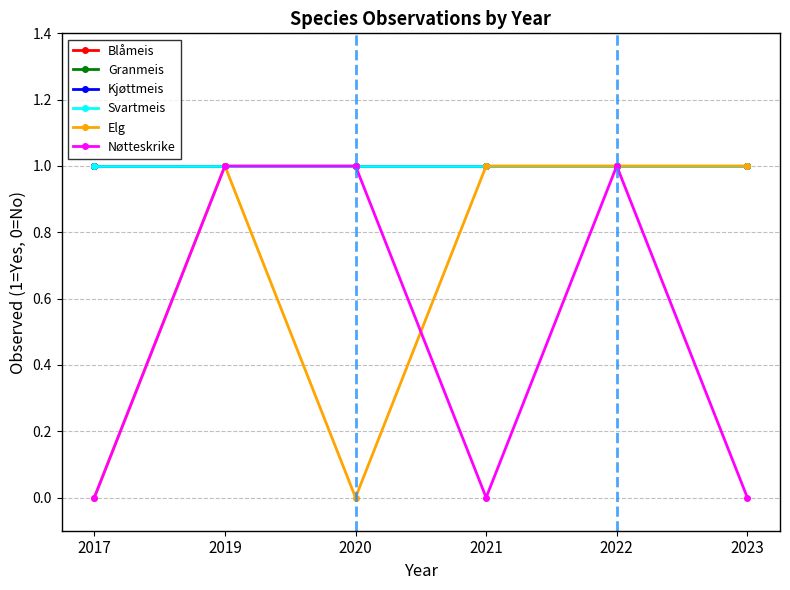

At which category does Nøtteskrike reach its first local peak?

2022